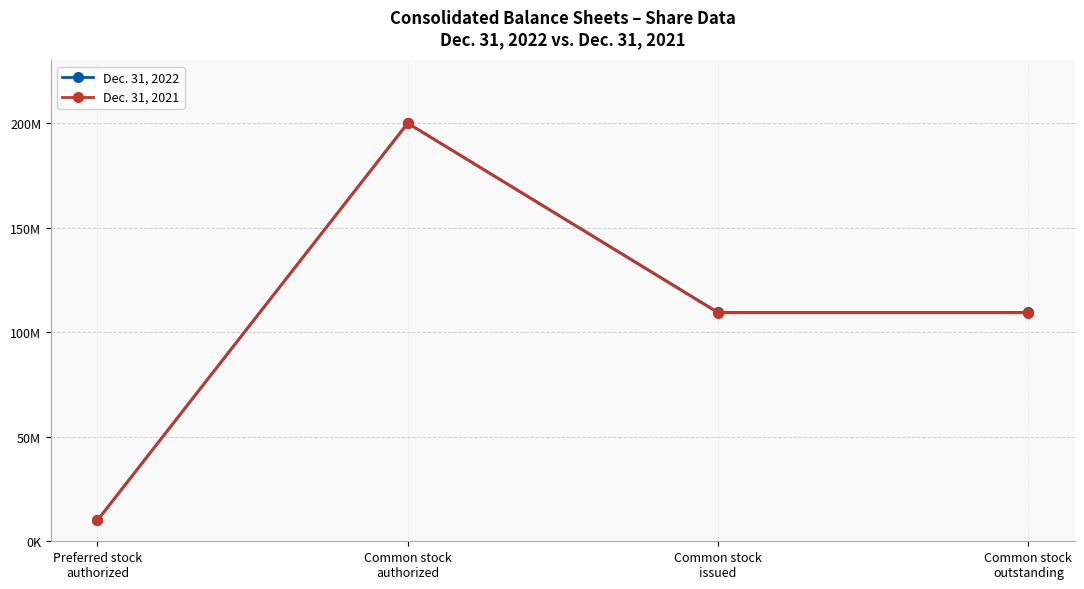

True or false: Dec. 31, 2021 has a value of 109311785 at Common stock
issued.

True